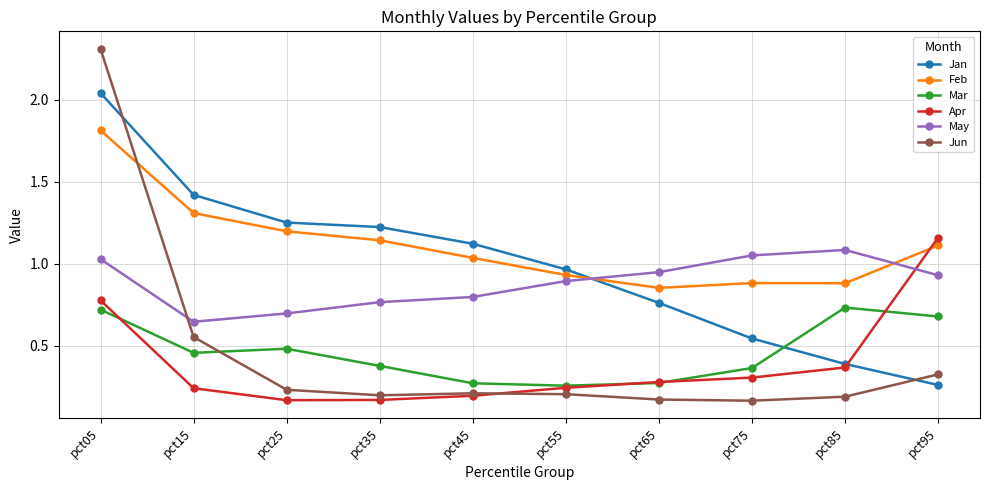

What is the total value across all series at pct05?

8.7